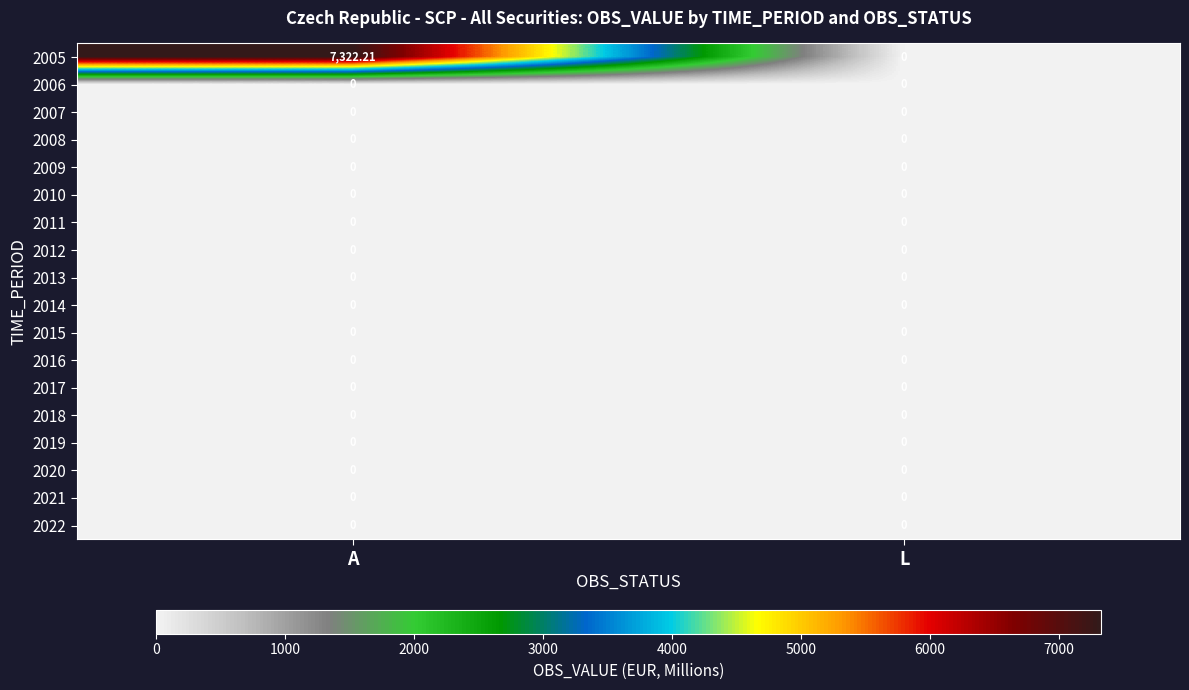

Which category has the highest value across all series?

A